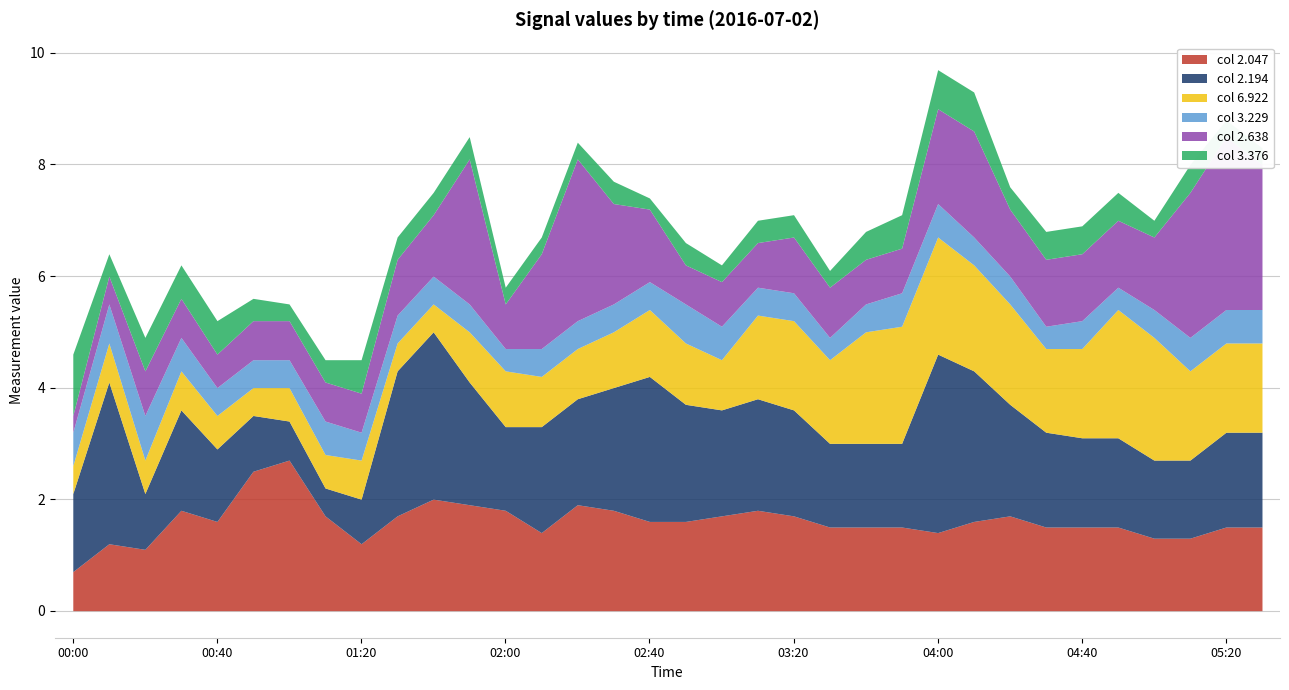

True or false: 3.376 has more than 0 points higher than both neighbors.

True